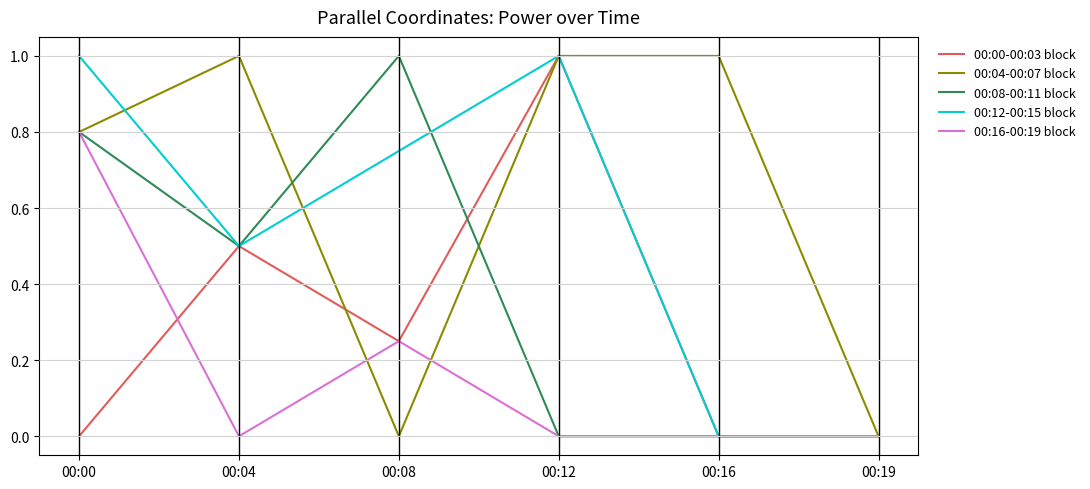

The 00:00-00:03 block series shows 0.7 at 00:12. True or false?

False